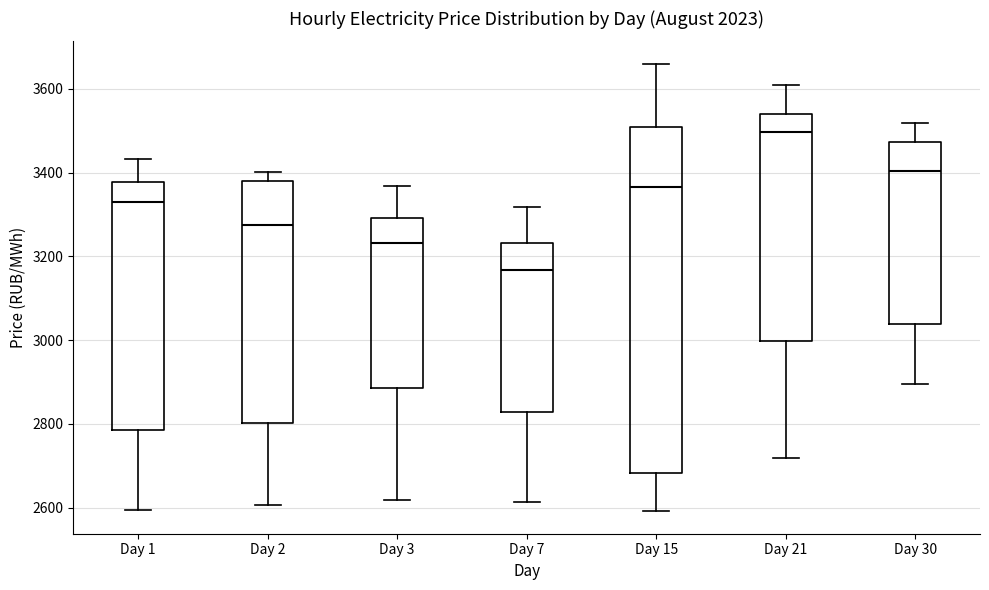

Which box is the tallest, from its lower edge to its upper edge?

Day 15